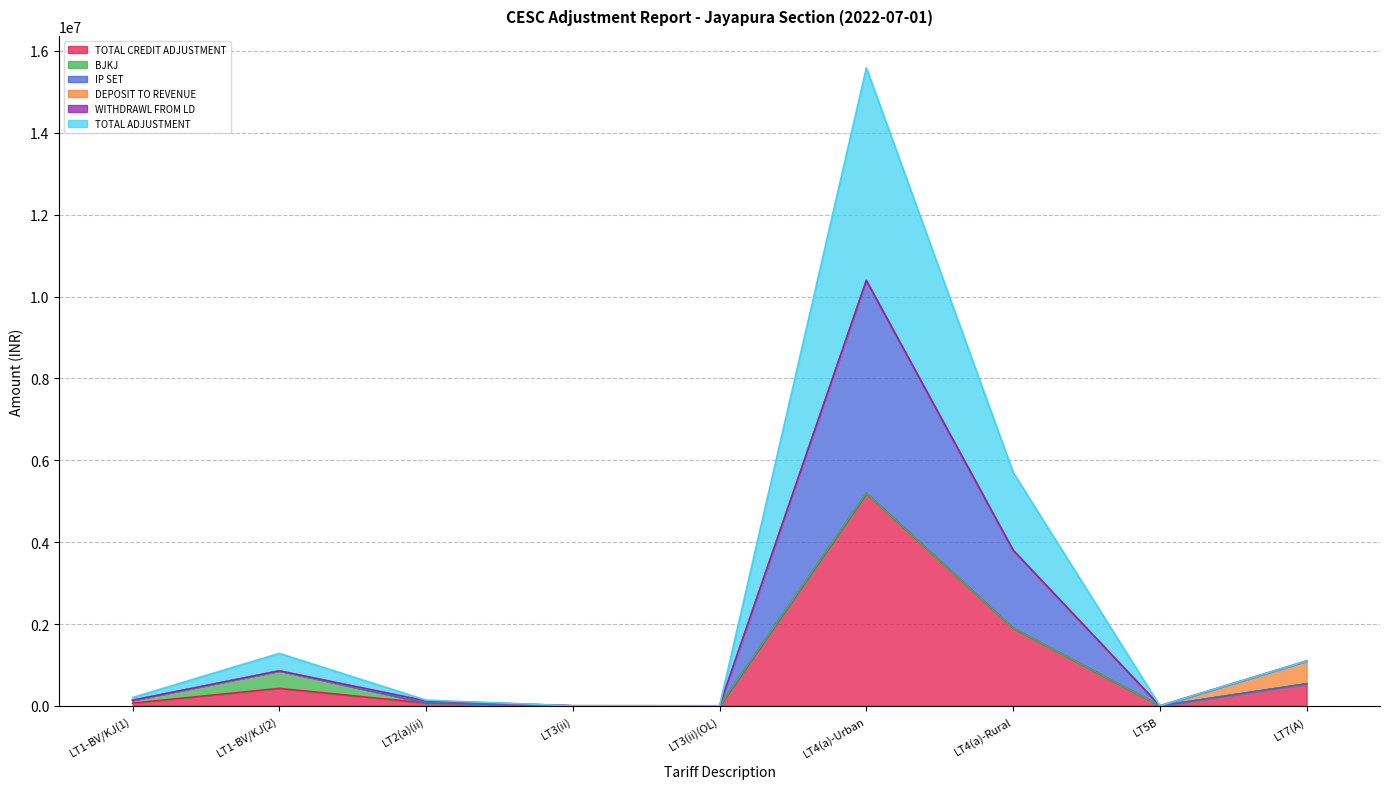

How many lines are shown in the chart?

6